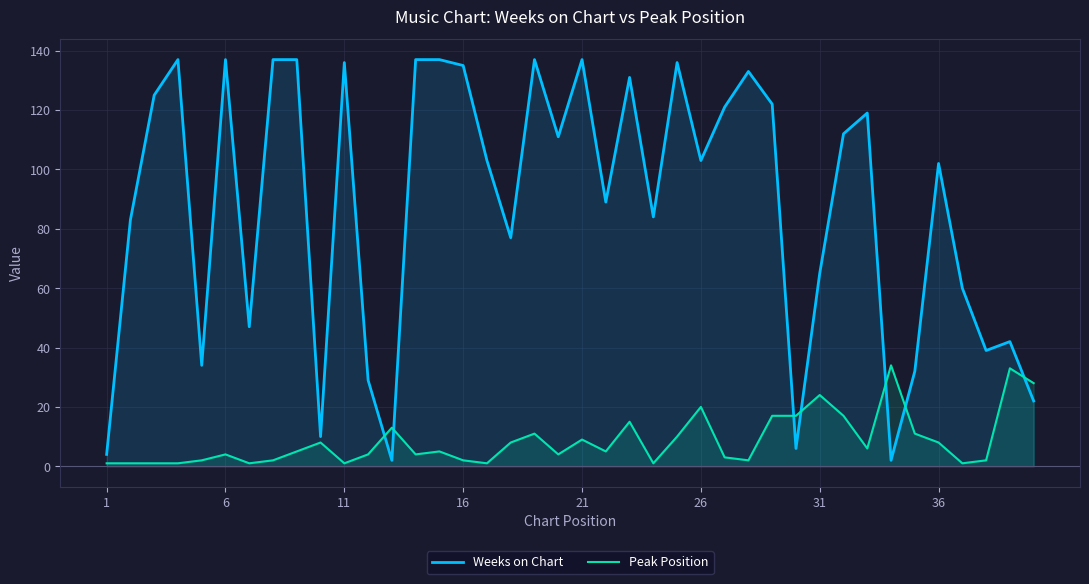

What is the lowest value of the Weeks on Chart series?

2